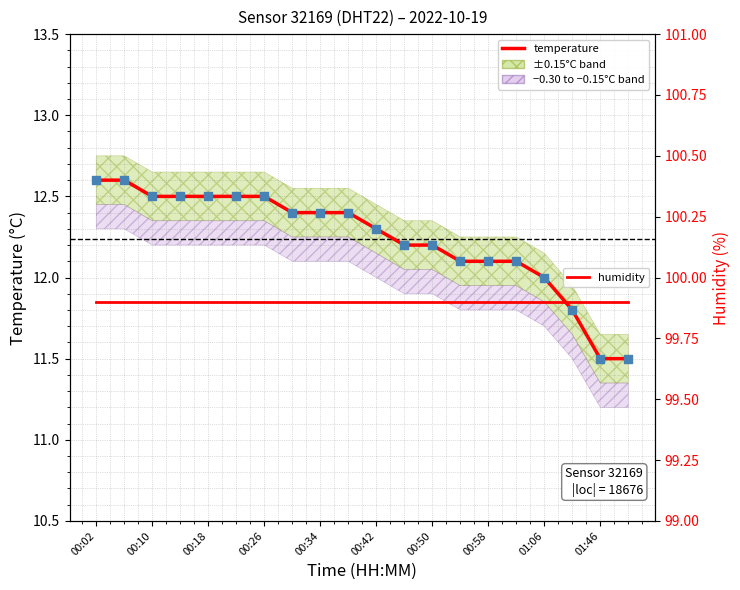

Which series has the largest total across all categories?

humidity